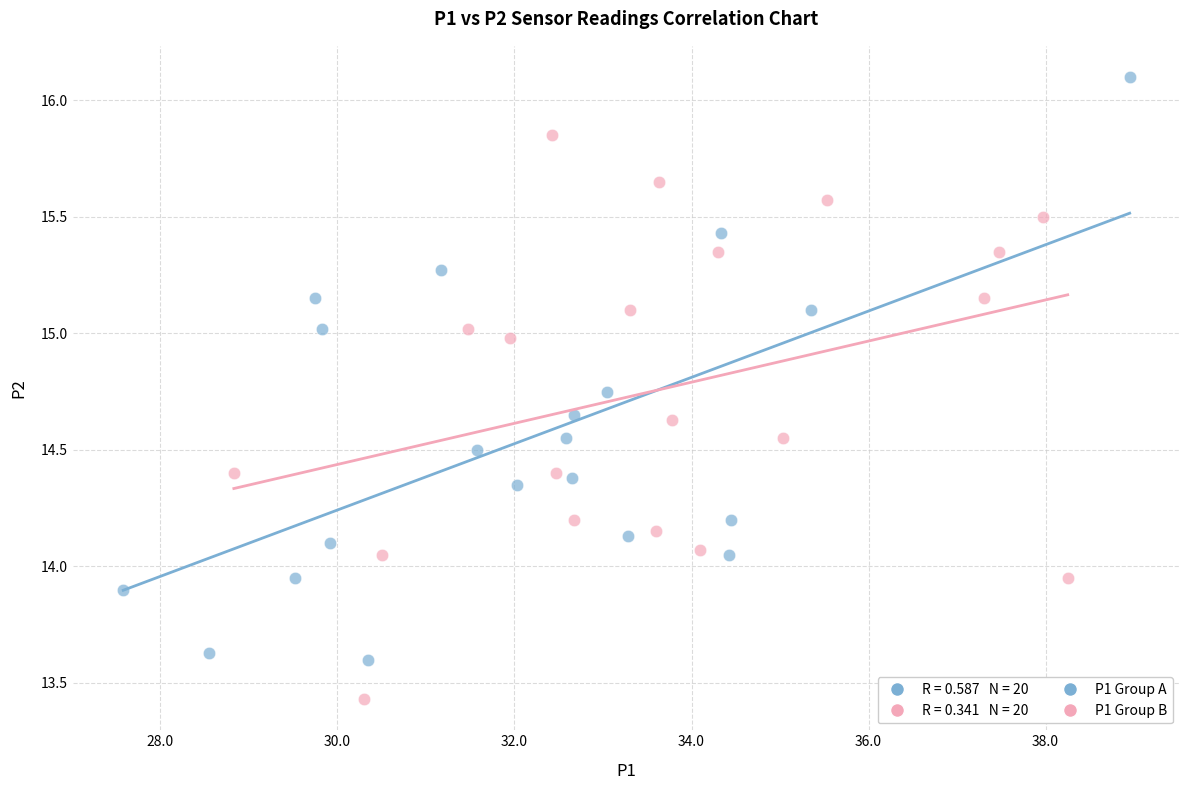

Which series contains the lowest Y value?

P1 Group B